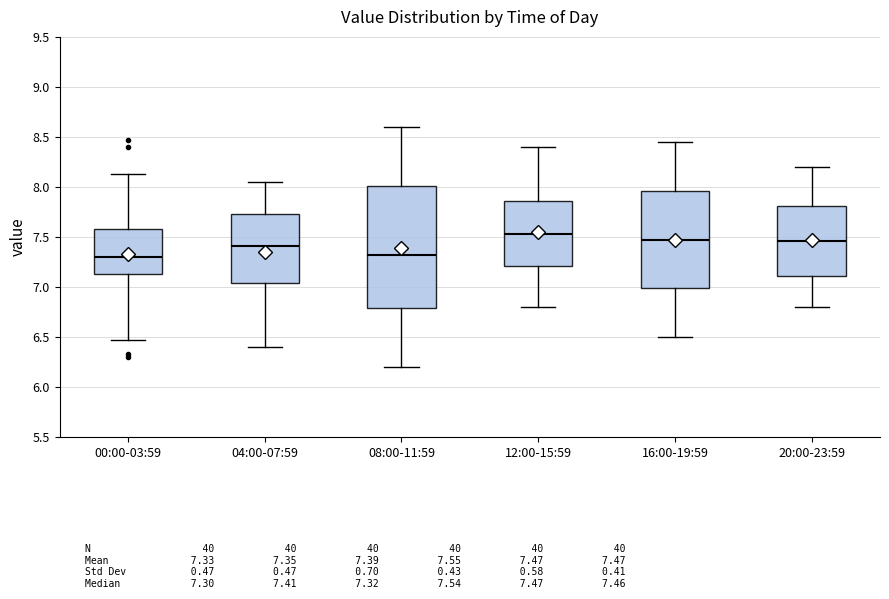

Where is the upper edge of the box for 00:00-03:59 on the y-axis? The values are not printed on the chart, so give them approximately, as read against the axis.

7.60